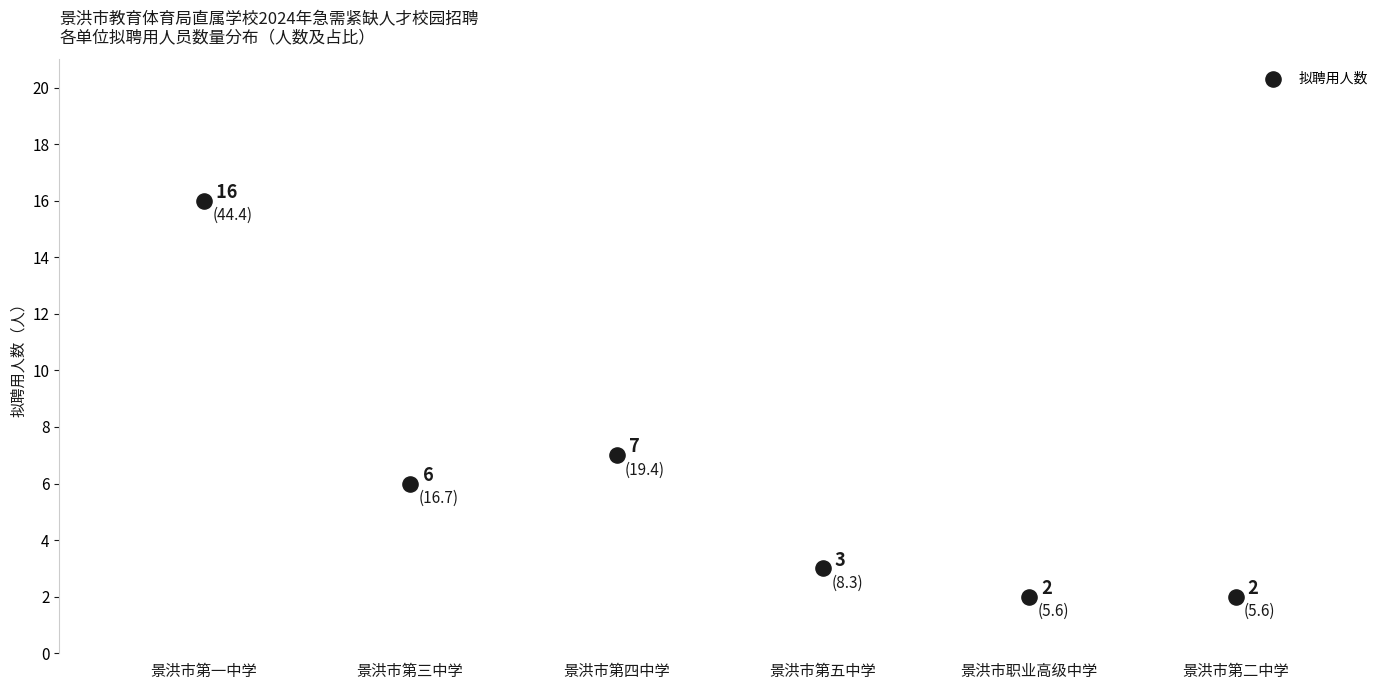

What Y value in the scatter plot is closest to 9?

7